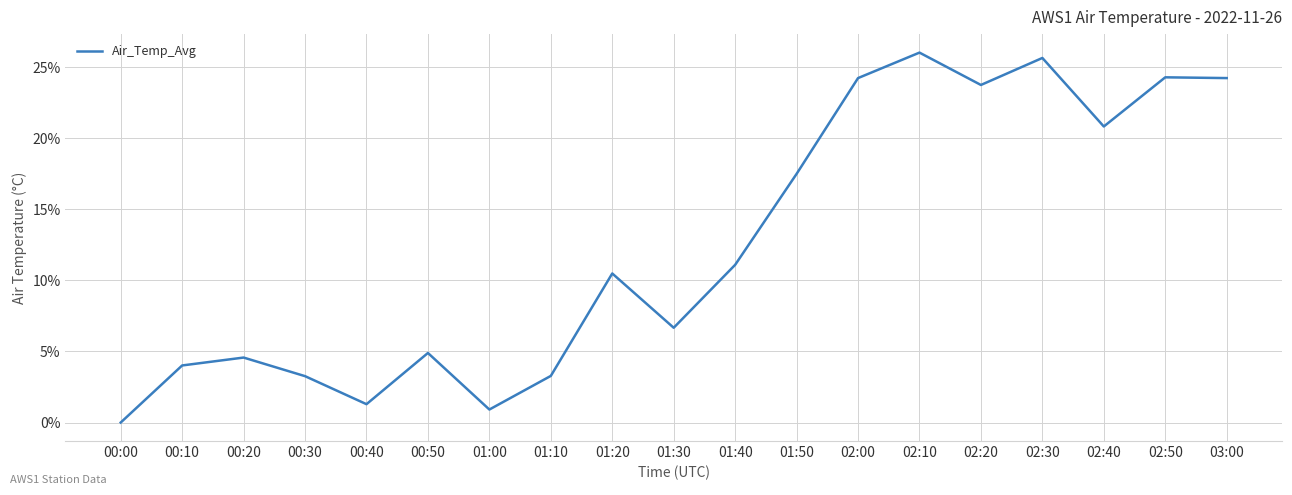

At which category does the data reach its first local valley?

00:40